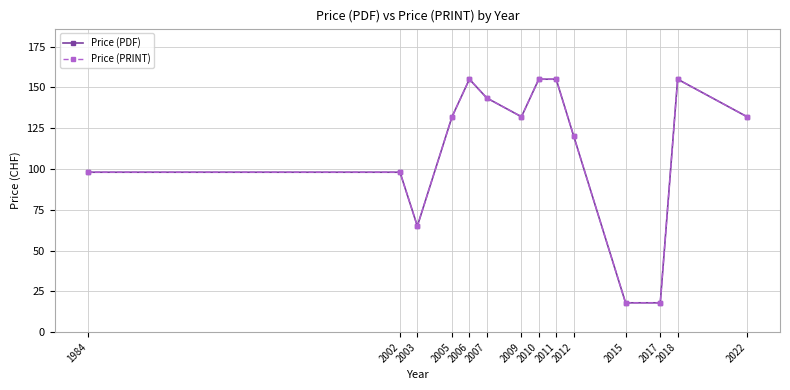

What is the sum of all Price (PDF) values?

1577.0